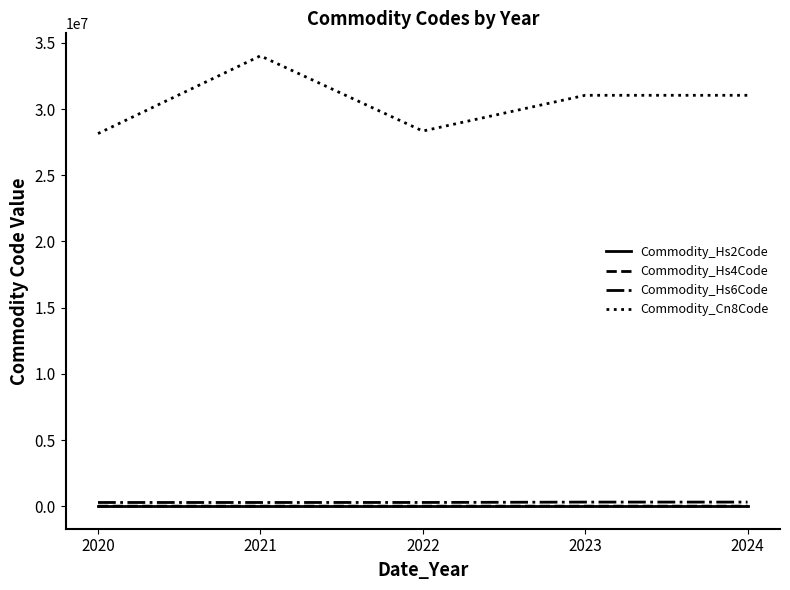

Does the chart have visible grid lines?

No